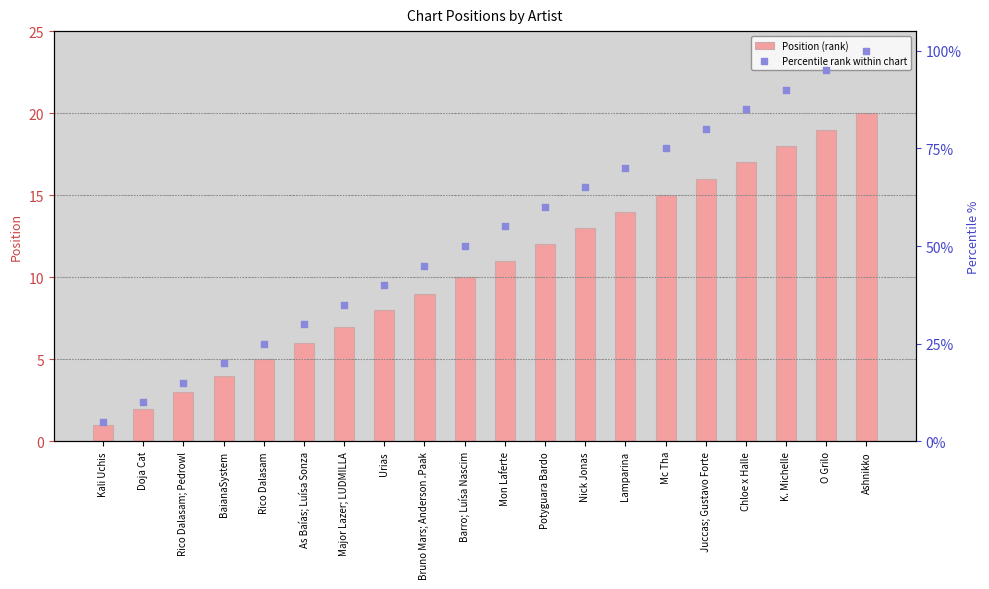

What are all the series names shown in the legend?

Position (rank), Percentile rank within chart